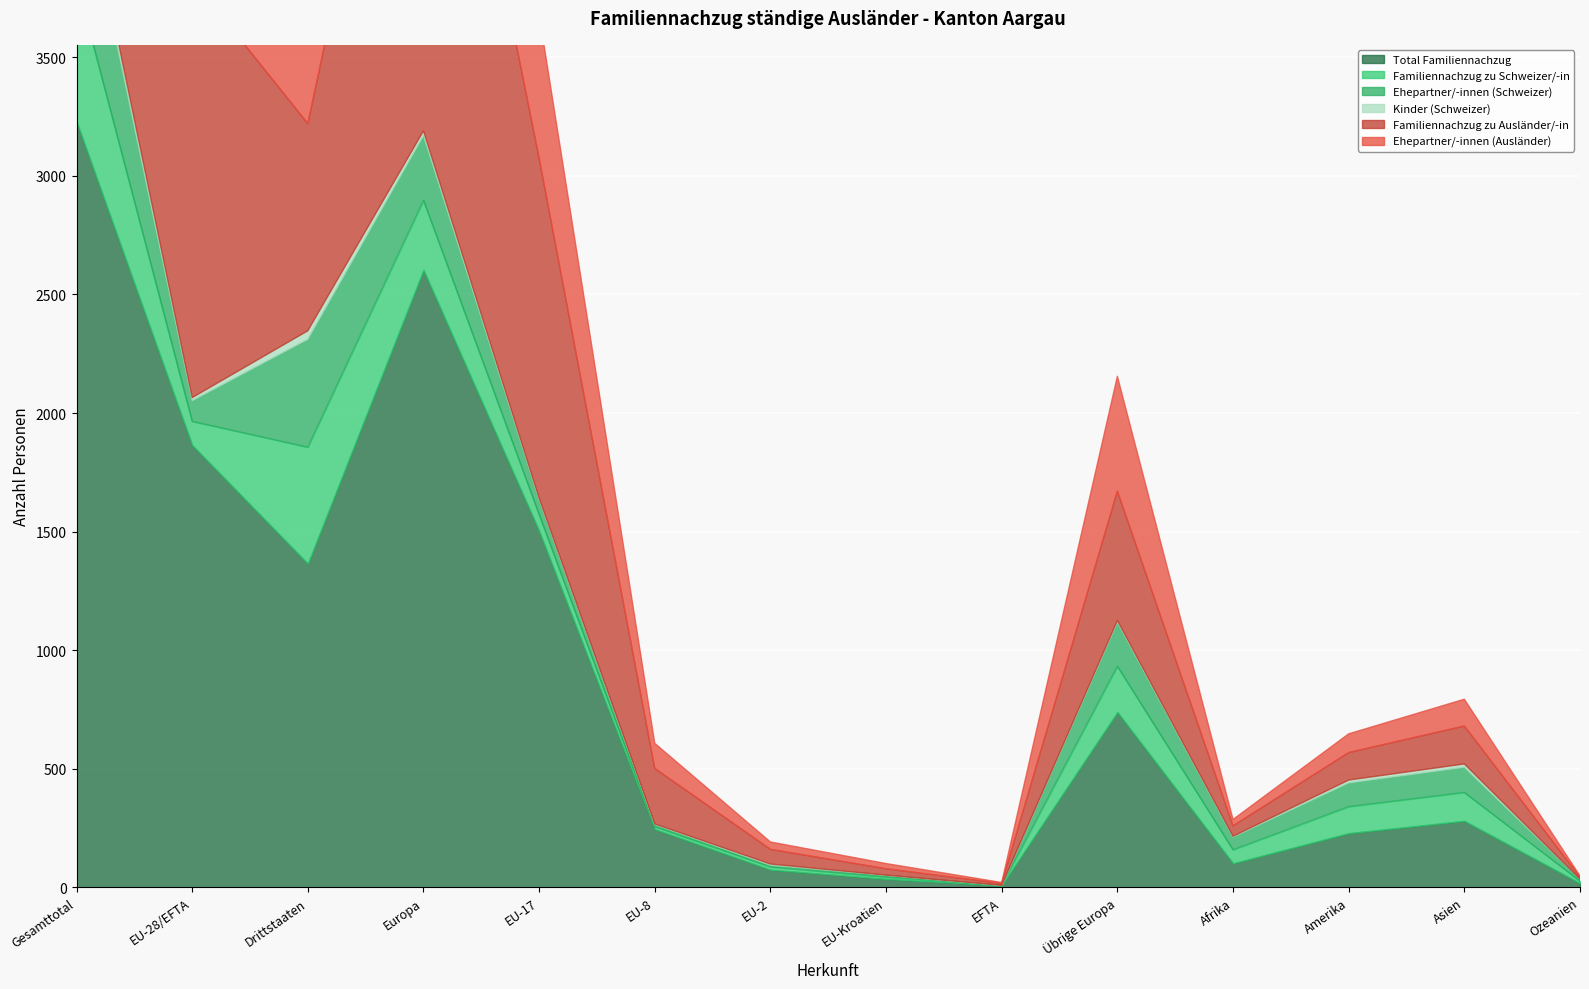

At which category does Familiennachzug zu Schweizer/-in reach its first local peak?

Drittstaaten